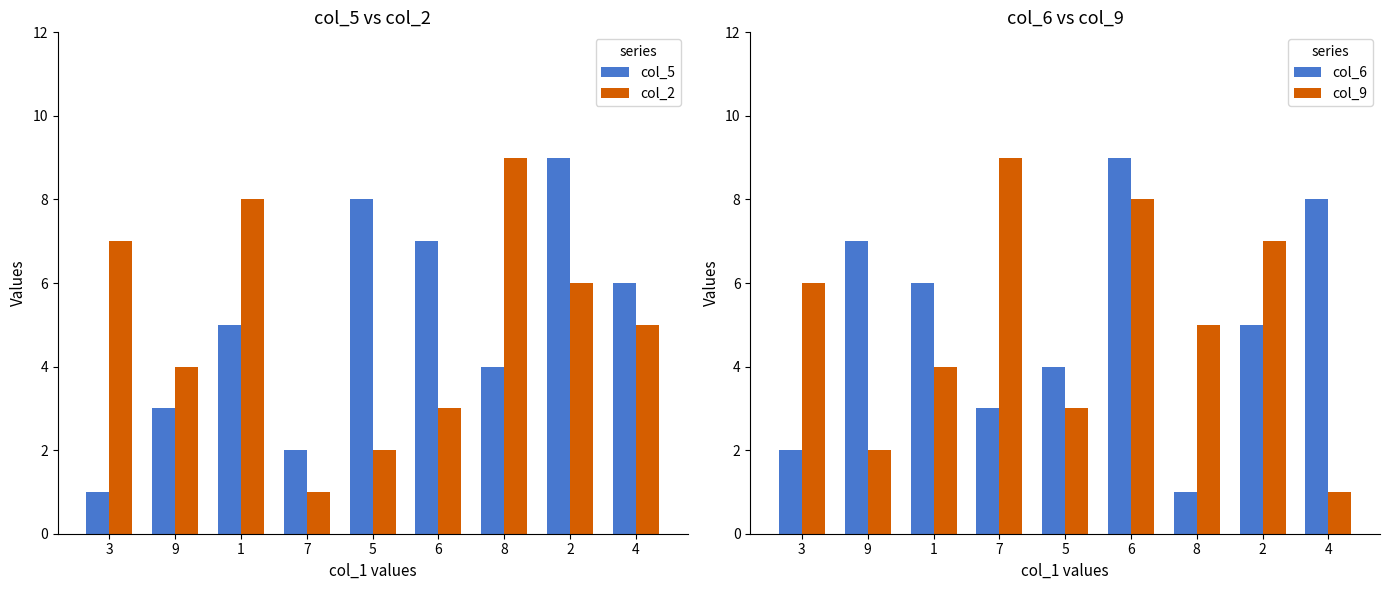

At how many categories does at least one series exceed 7?

7